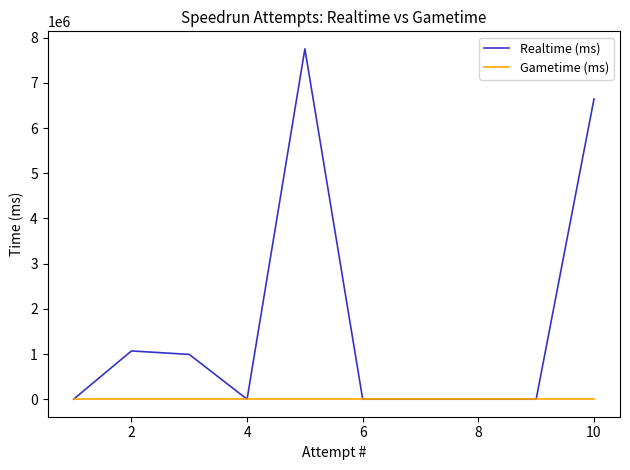

How many values in the Realtime (ms) series exceed 0?

4